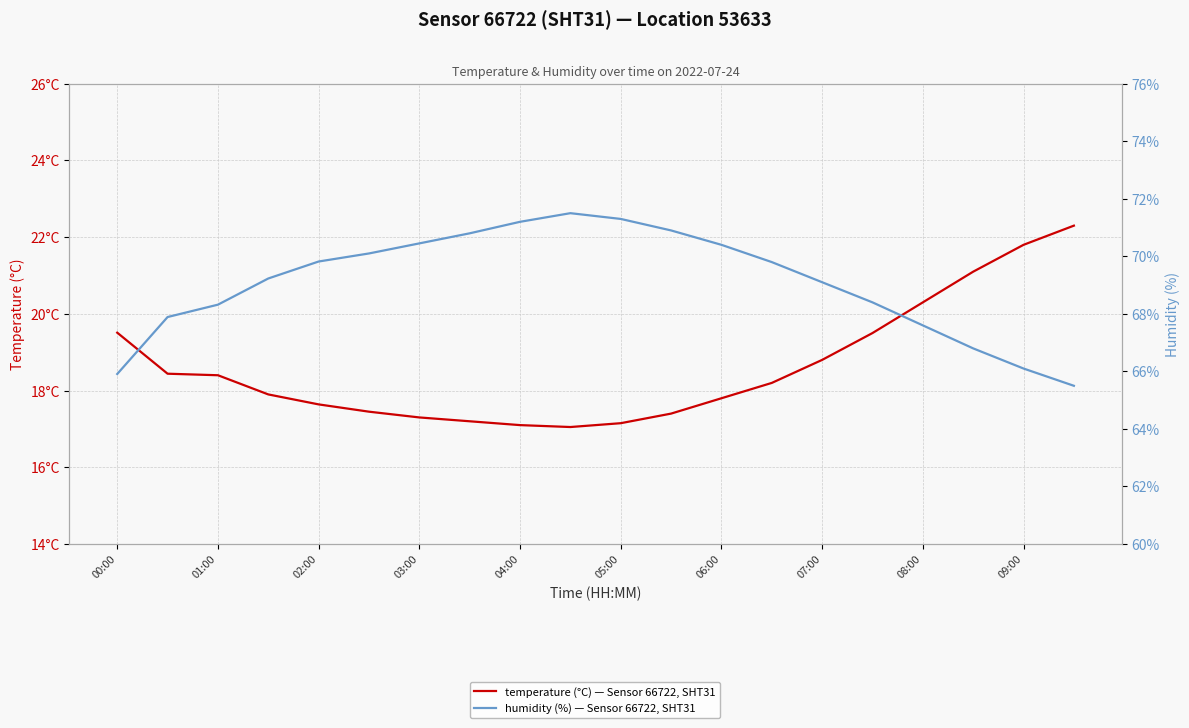

What is the minimum value for humidity (%) — Sensor 66722, SHT31?

65.5